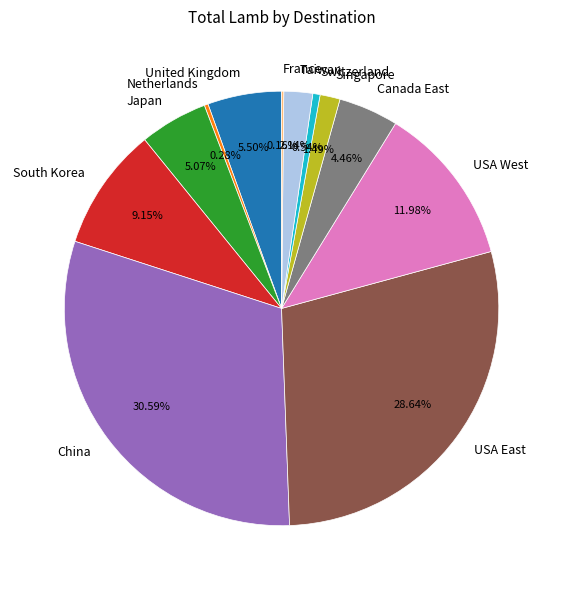

Do Canada East and China together represent more than half of the pie?

No